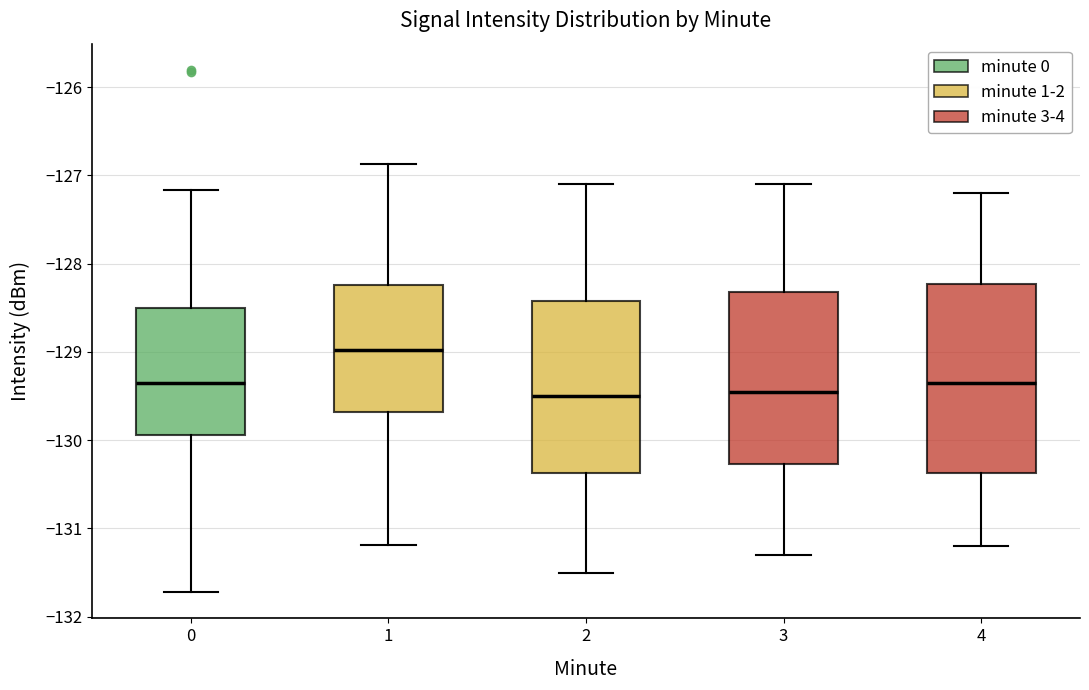

Reading left to right, transcribe this box plot: for each box, give where its median line is, the range the box spans, and where its two whiskers end, as read against the y-axis. The values are not printed on the chart, so give them approximately, as read against the axis.

0: median -129.4, box -129.9 to -128.5, whiskers -131.7 to -127.2
1: median -129.0, box -129.7 to -128.2, whiskers -131.2 to -126.9
2: median -129.5, box -130.4 to -128.4, whiskers -131.5 to -127.1
3: median -129.4, box -130.3 to -128.3, whiskers -131.3 to -127.1
4: median -129.3, box -130.4 to -128.2, whiskers -131.2 to -127.2